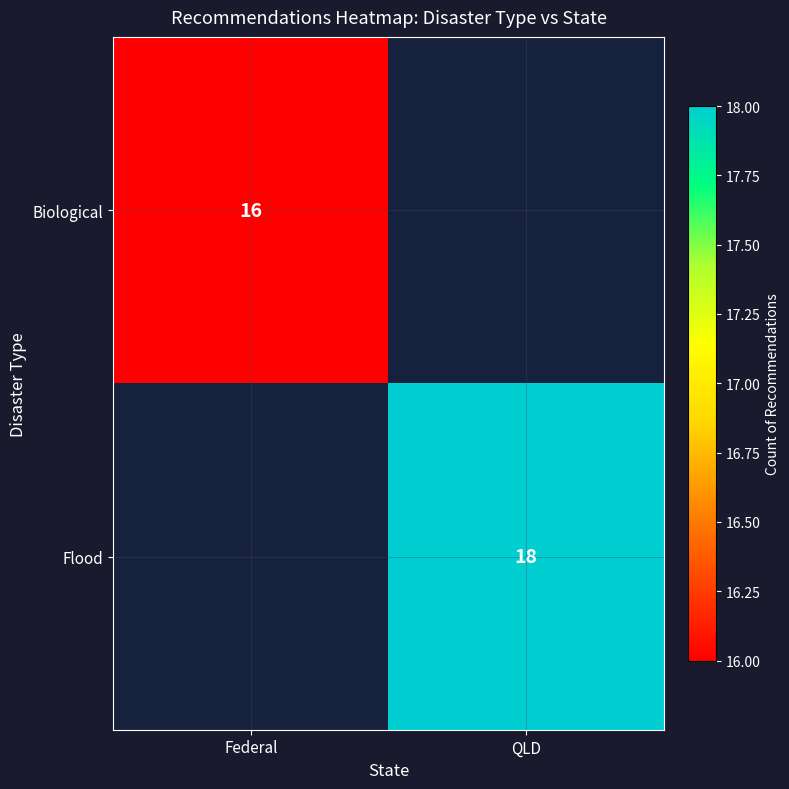

At which category is the sum across all series the highest?

QLD